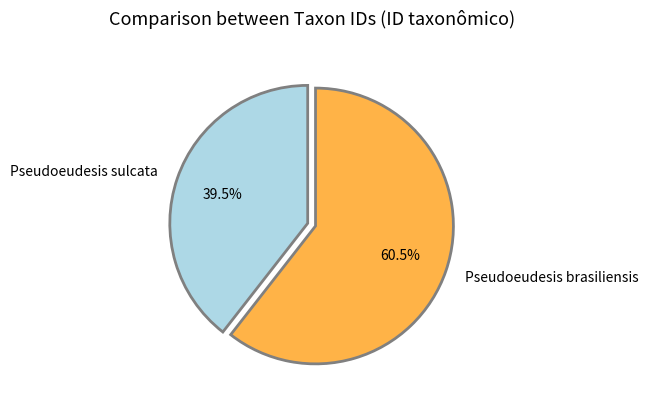

Which category has the smallest portion of the pie?

Pseudoeudesis sulcata